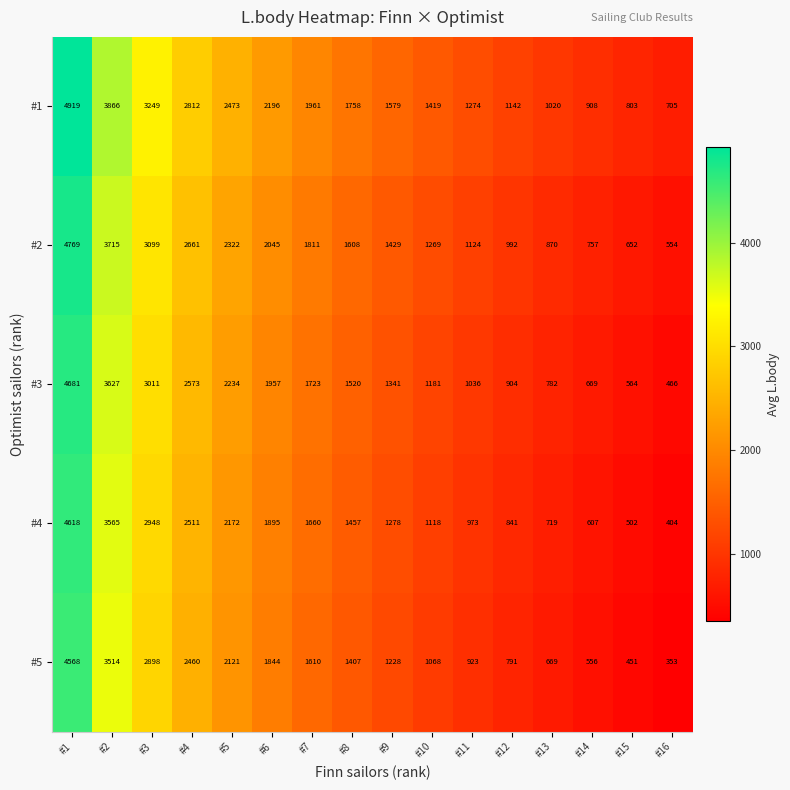

True or false: #4 has a value of 502 at #15.

True